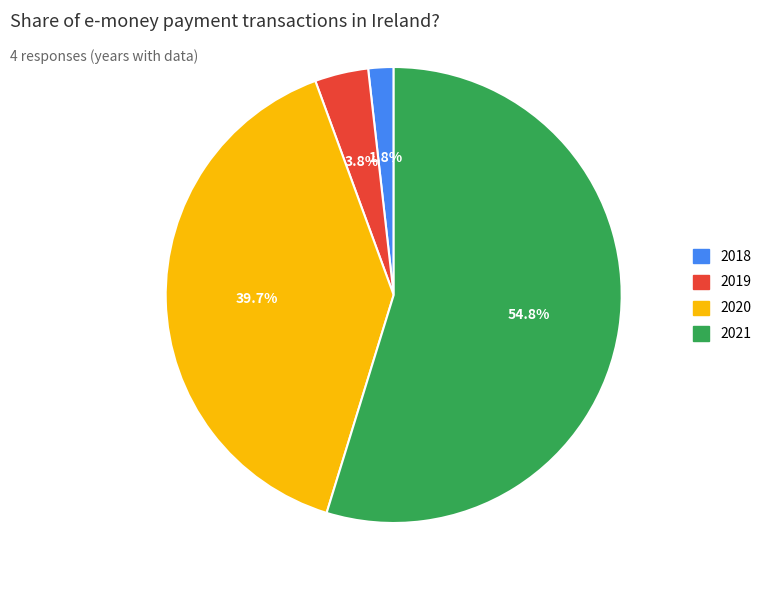

Do 2019 and 2021 together represent more than half of the pie?

Yes